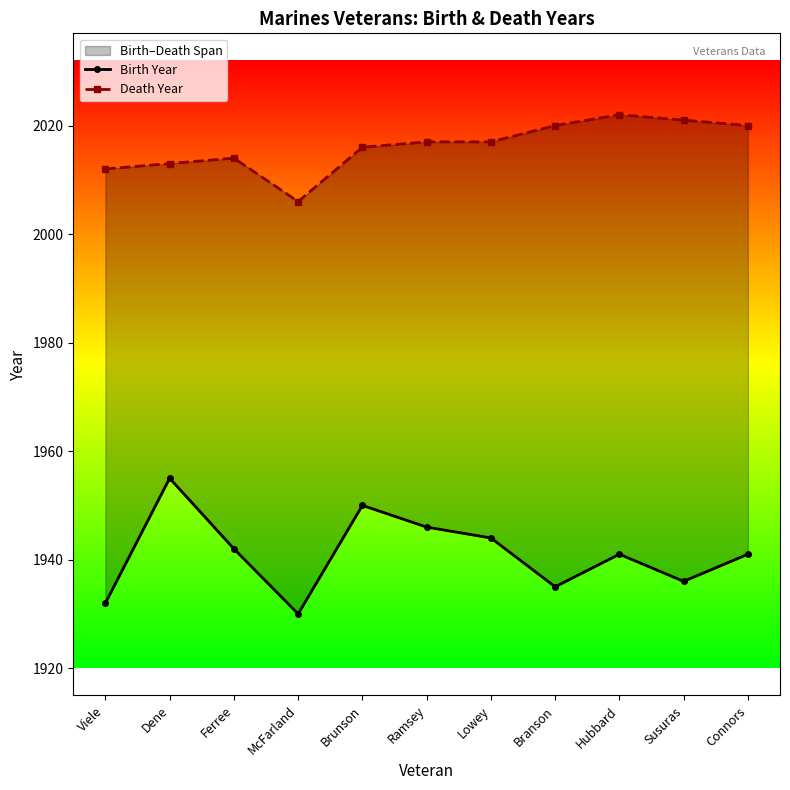

At which label does Birth Year reach its minimum?

McFarland